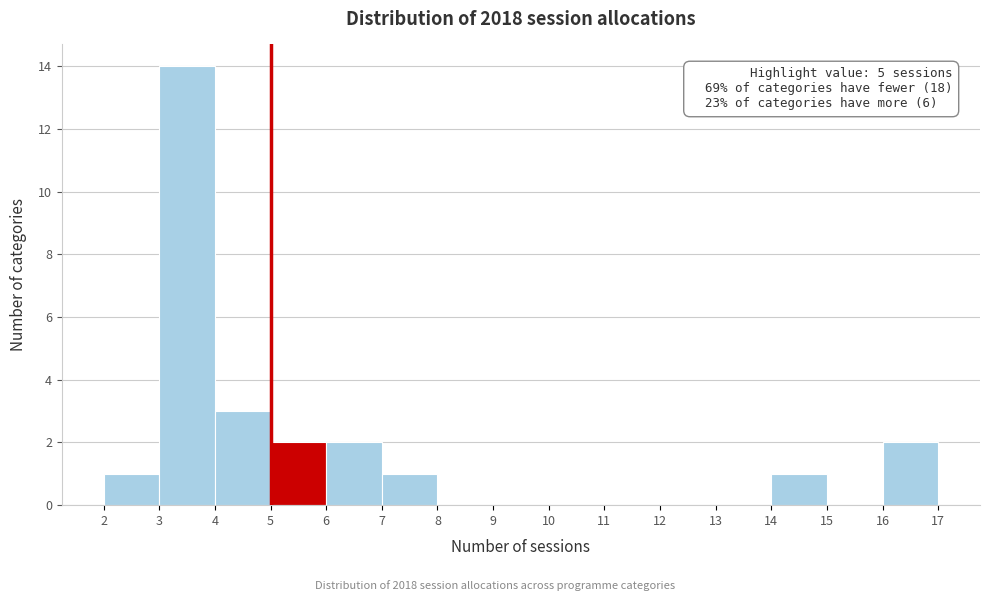

Over which range of the x-axis is the bar tallest?

3 to 4